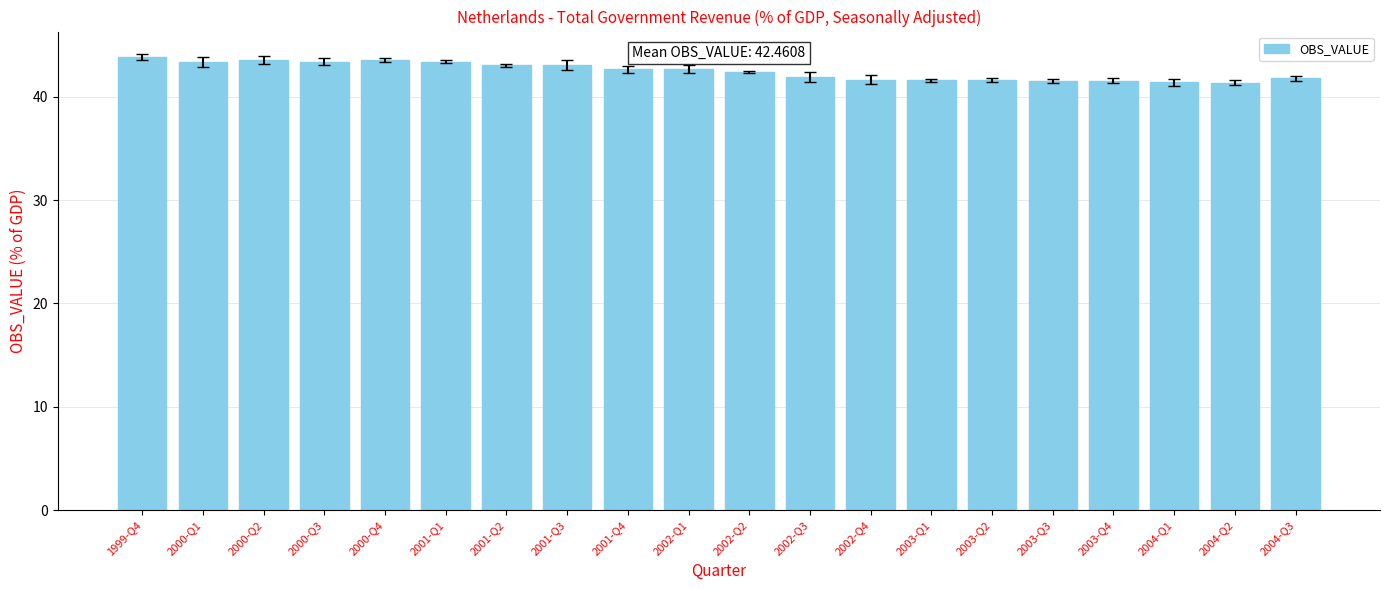

Read the value at 2003-Q2.

41.6